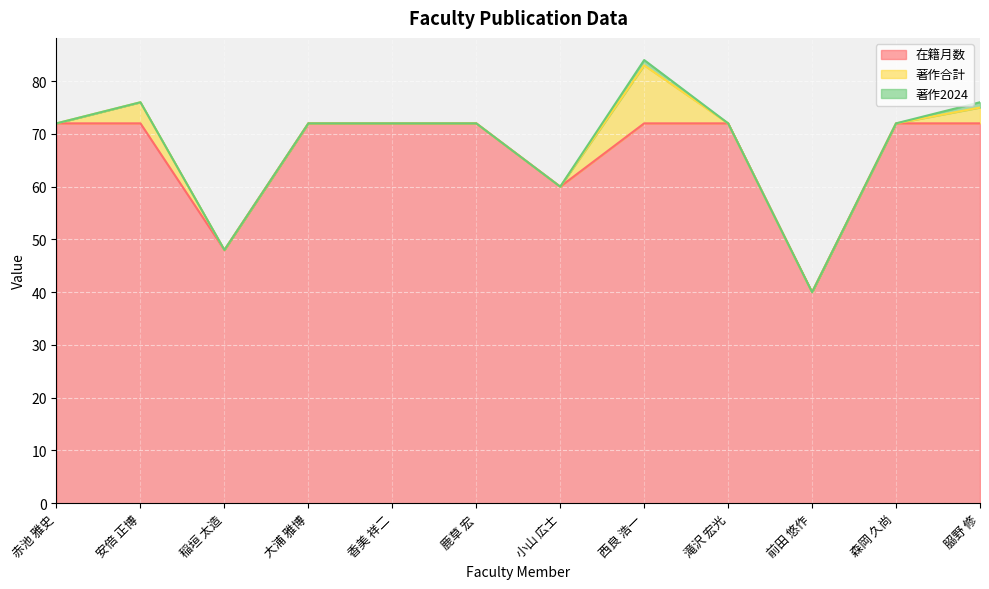

Reading left to right, list all the values displayed in this chart.

在籍月数: 72	72	48	72	72	72	60	72	72	40	72	72
著作合計: 0	4	0	0	0	0	0	11	0	0	0	3
著作2024: 0	0	0	0	0	0	0	1	0	0	0	1